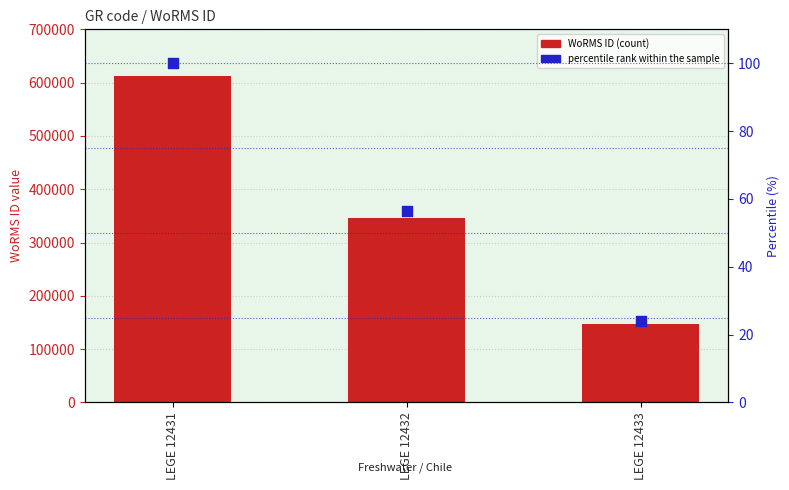

Is the value of WoRMS ID (count) at LEGE 12432 greater than the value of percentile rank within the sample at LEGE 12432?

Yes